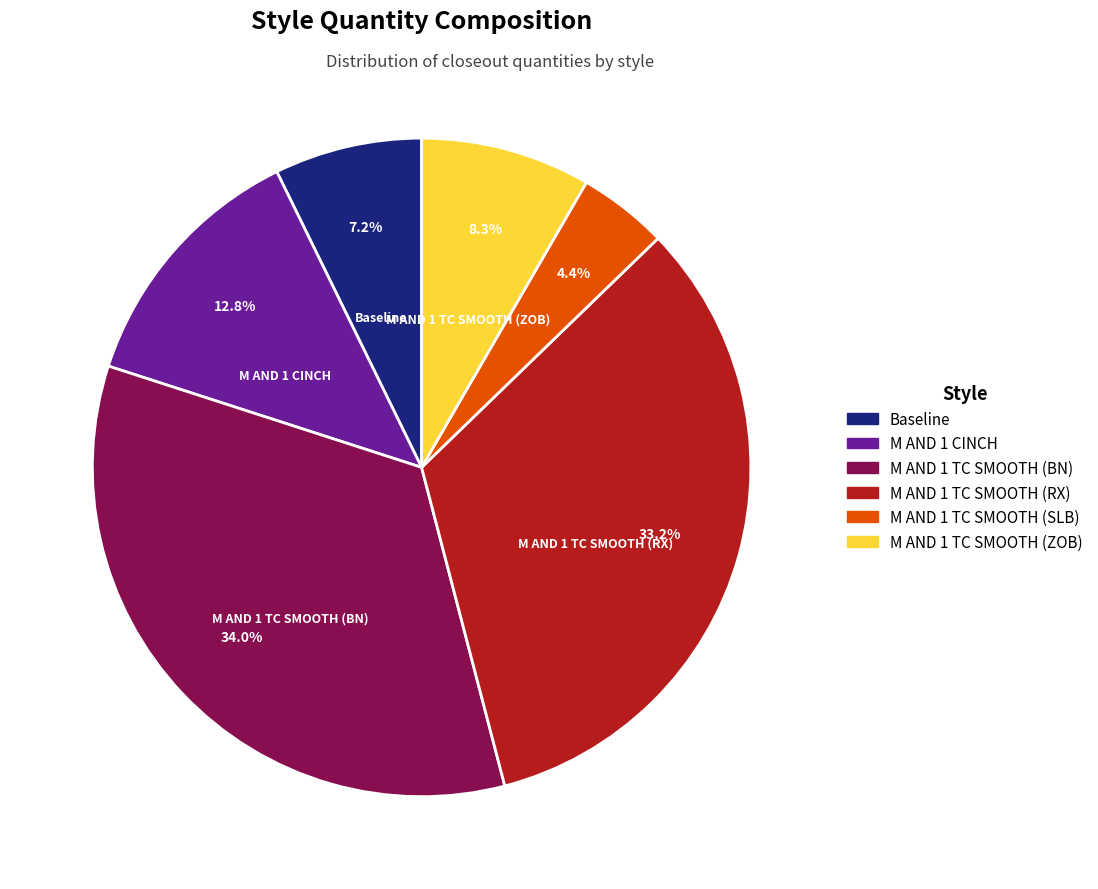

How many segments does this pie chart have?

6